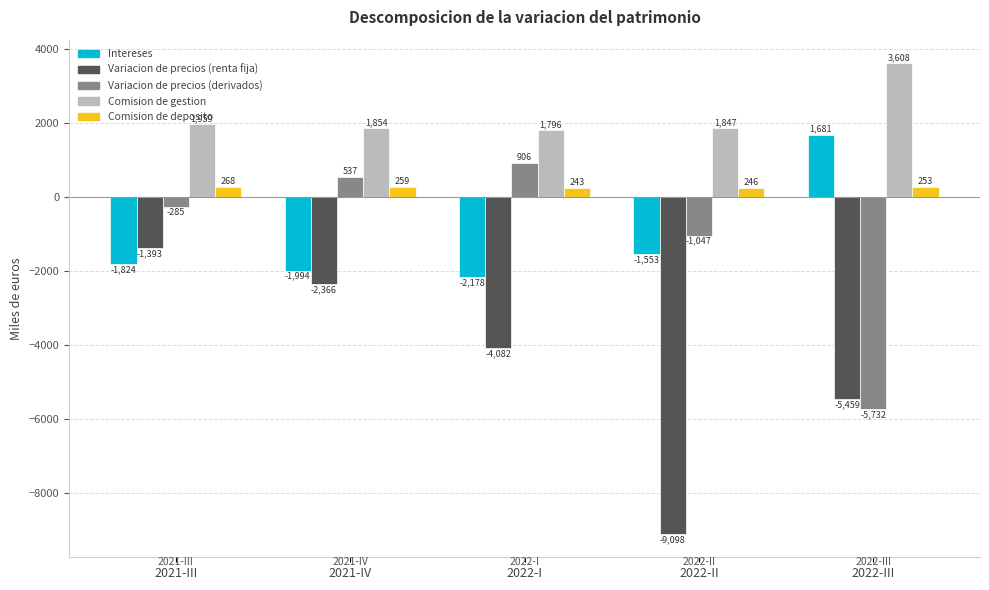

Reading left to right, list all the values displayed in this chart.

Intereses: -1824	-1994	-2178	-1553	1681
Variacion de precios (renta fija): -1393	-2366	-4082	-9098	-5459
Variacion de precios (derivados): -285	537	906	-1047	-5732
Comision de gestion: 1959	1854	1796	1847	3608
Comision de deposito: 268	259	243	246	253